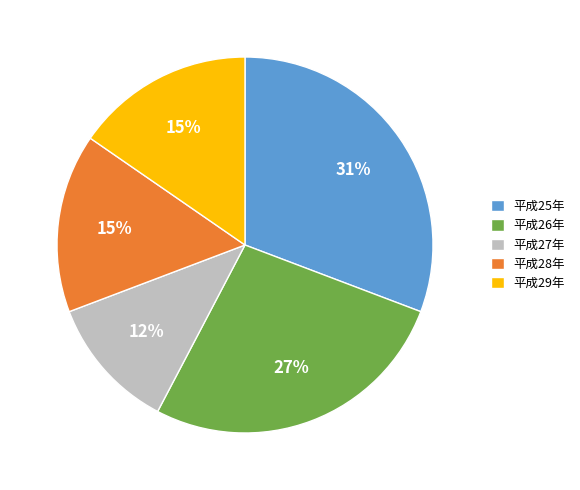

Combined, do 平成29年 and 平成25年 account for over 50%?

No